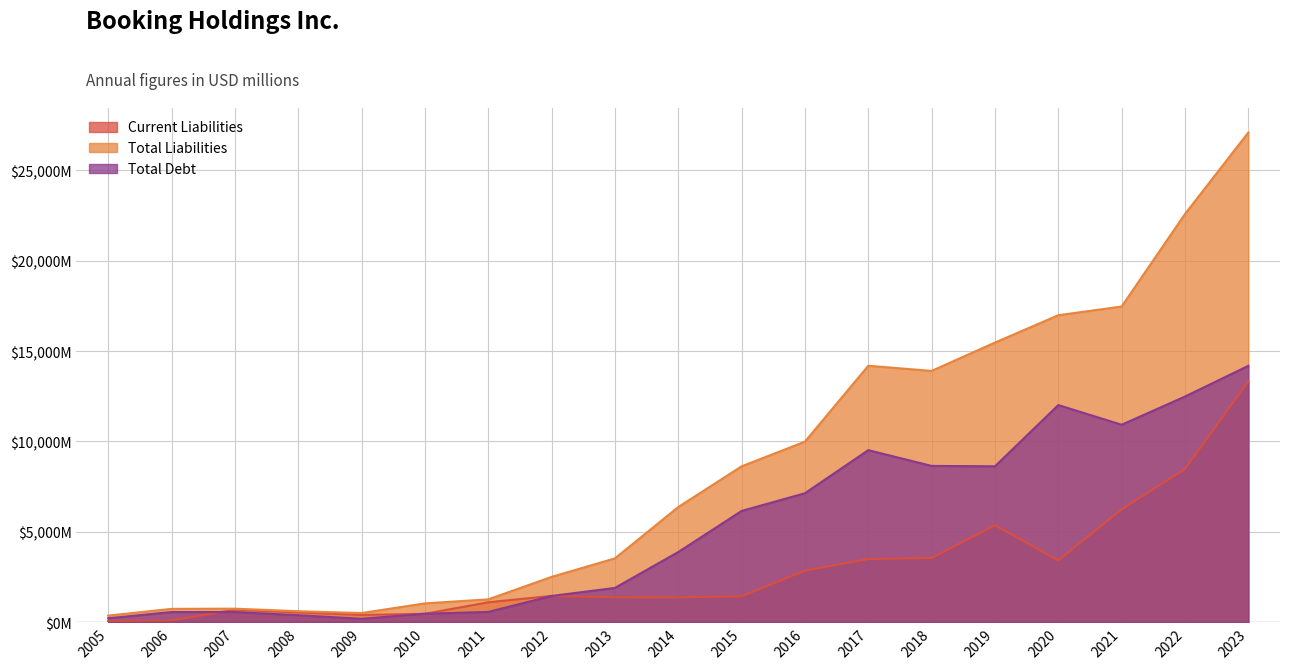

The Total Liabilities series shows 371 at 2005. True or false?

True